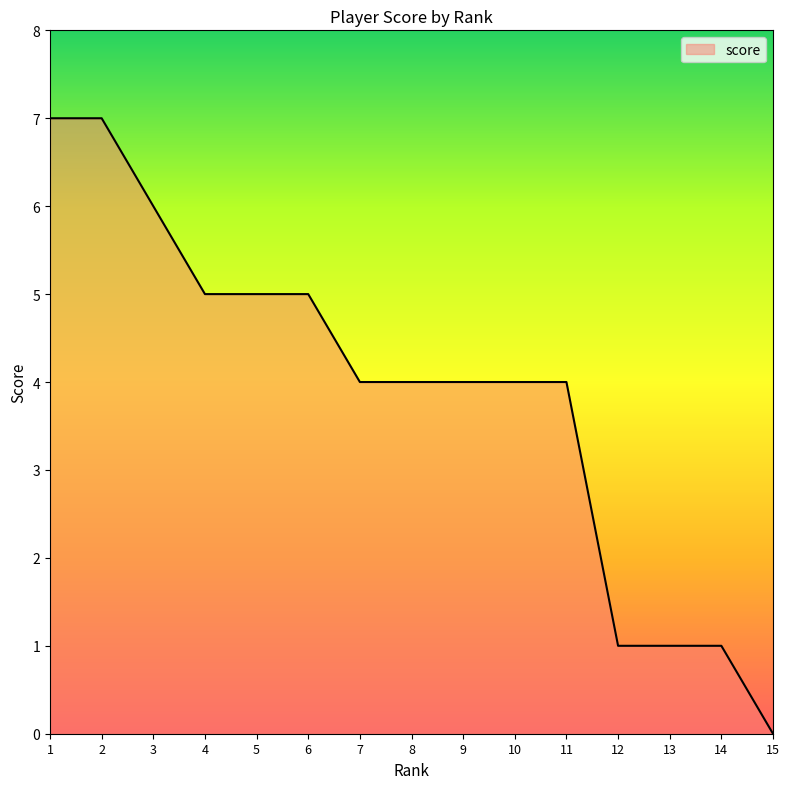

The chart shows a value of 7 at 1. True or false?

True